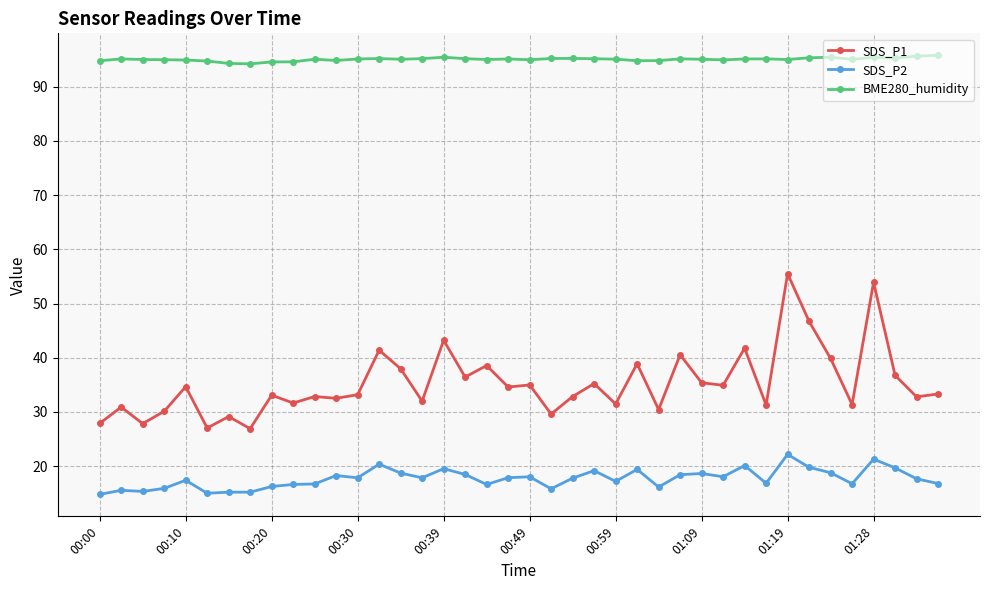

What is the greatest value displayed?

95.8